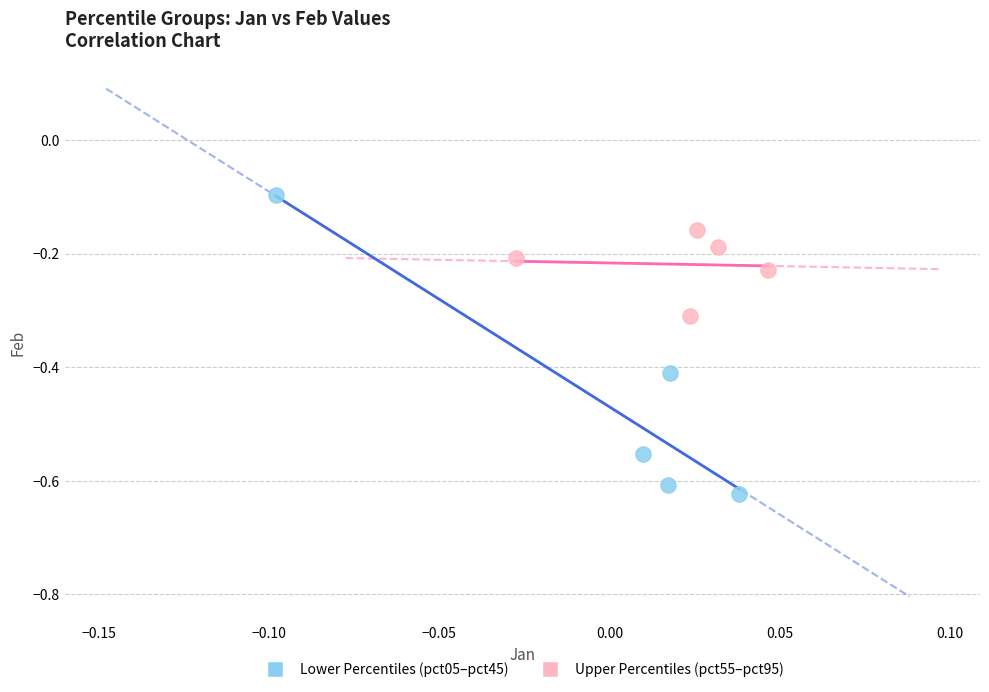

Which series contains the lowest Y value?

Lower Percentiles (pct05–pct45)